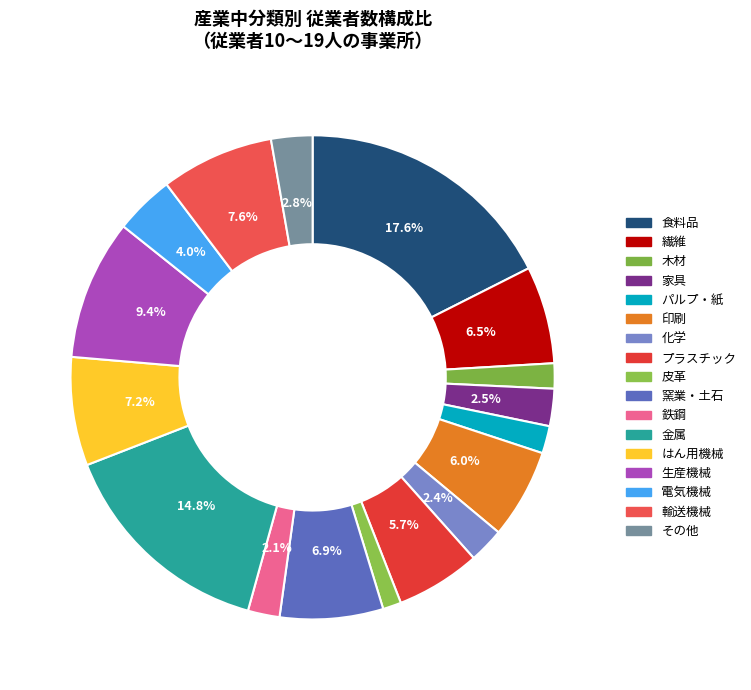

Is there a majority slice in this chart?

No